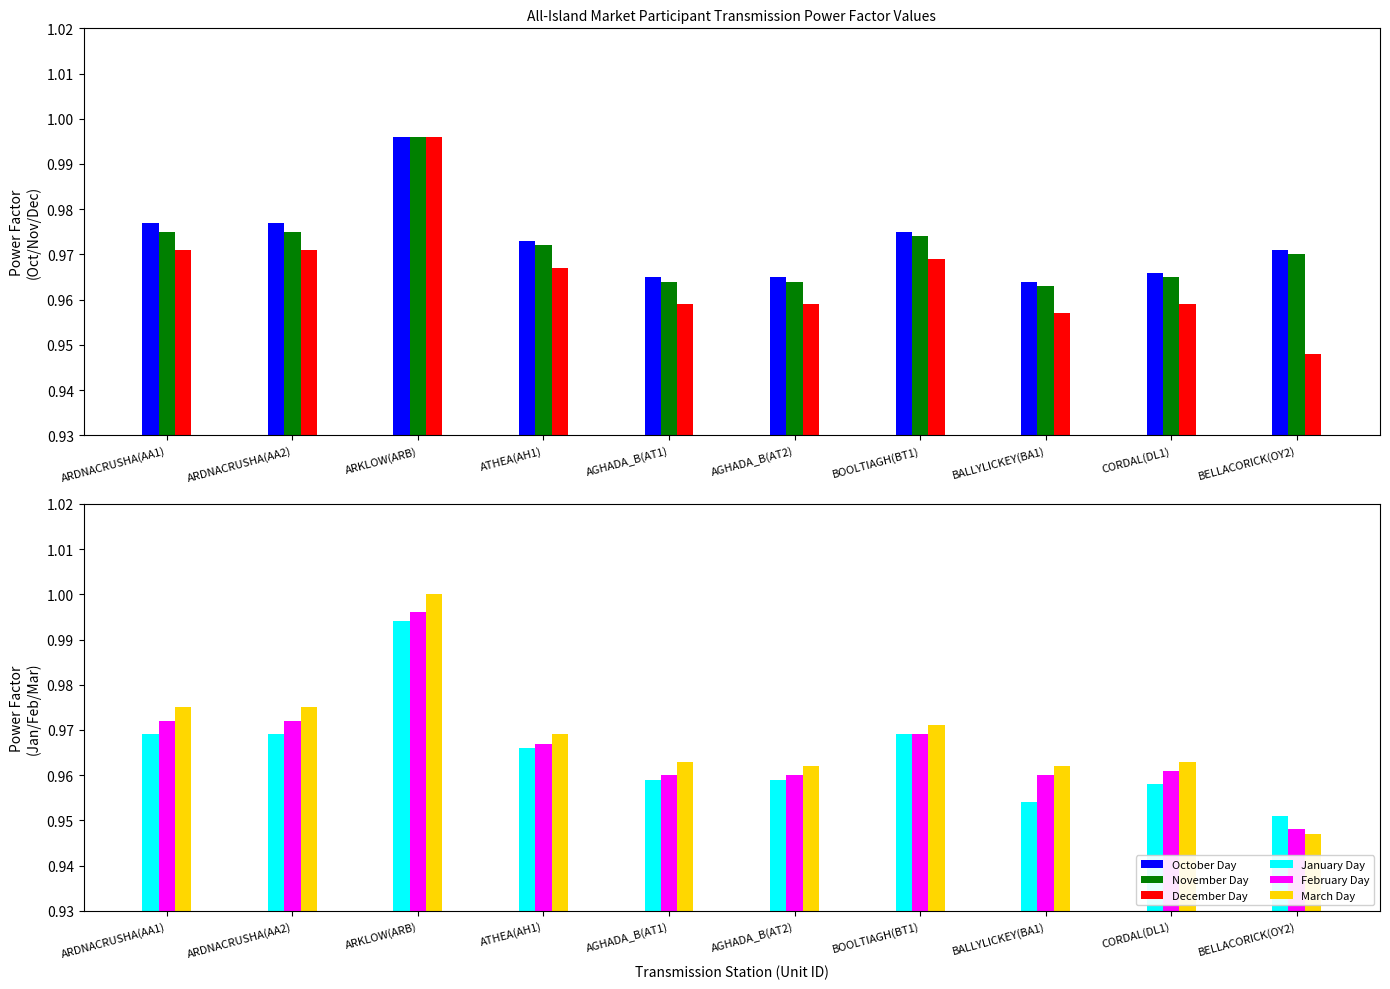

Which series changed the most between ARKLOW(ARB) and AGHADA_B(AT2)?

March Day